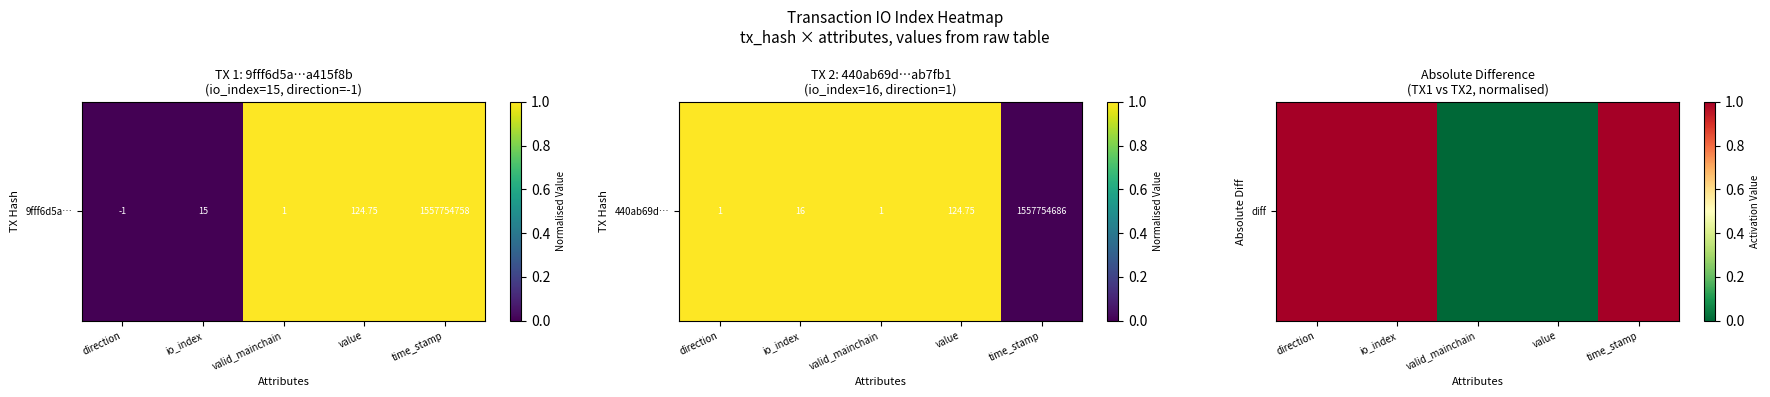

What is the change in value from io_index to value?

-1